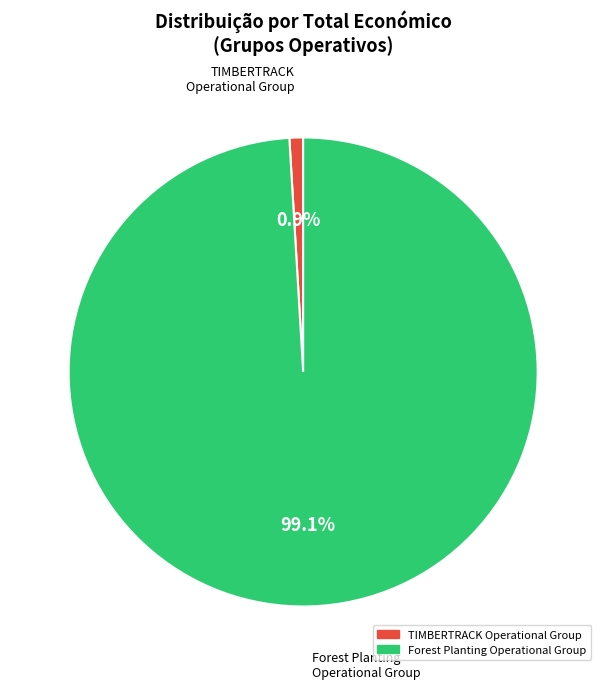

What portion of the pie excludes Forest Planting Operational Group?

0.9%